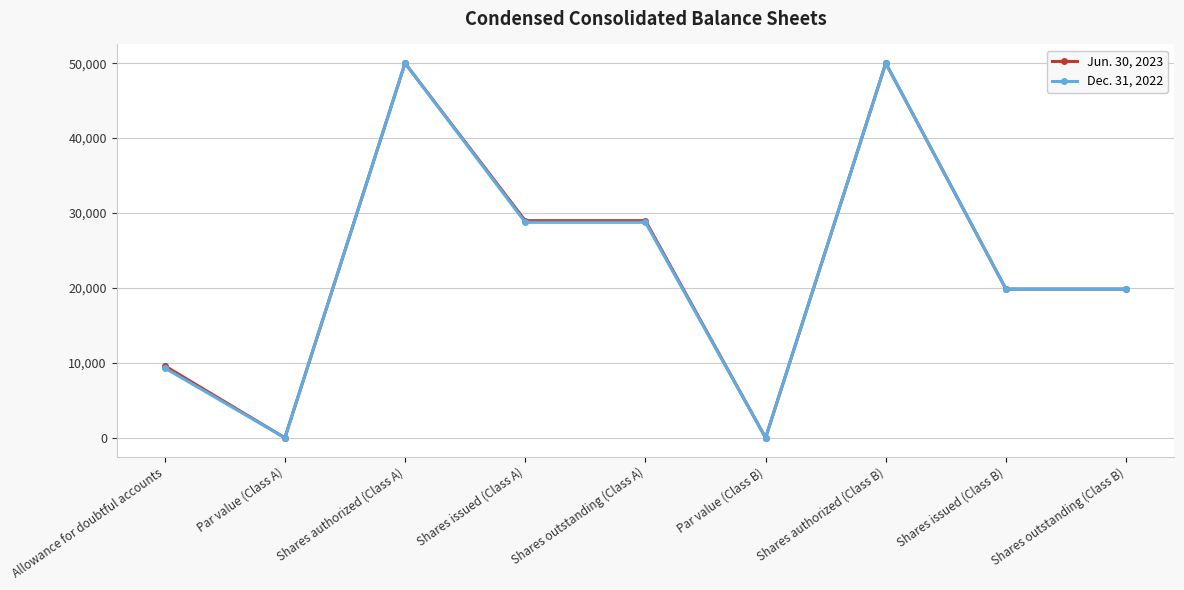

What is the greatest value displayed?

50000